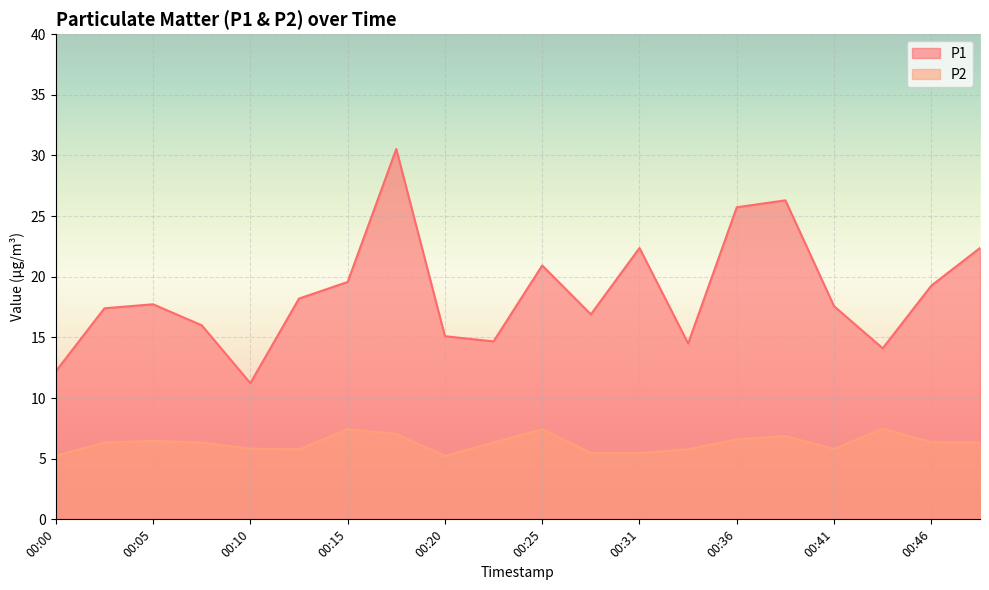

The P2 series shows 5.2 at 00:00. True or false?

True